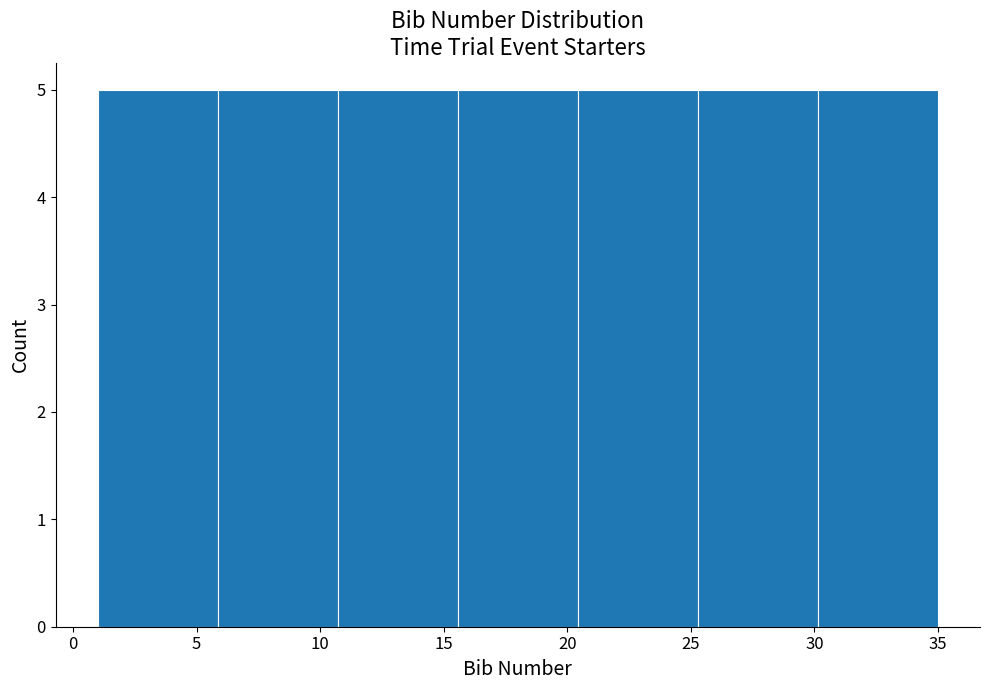

Reading left to right, transcribe this chart: for each bar, give the range it covers on the x-axis and its height. Neither the bar edges nor the heights are printed on the chart, so give them approximately, as read against the axes.

1.0 to 6.0: 5
6.0 to 10.5: 5
10.5 to 15.5: 5
15.5 to 20.5: 5
20.5 to 25.5: 5
25.5 to 30.0: 5
30.0 to 35.0: 5